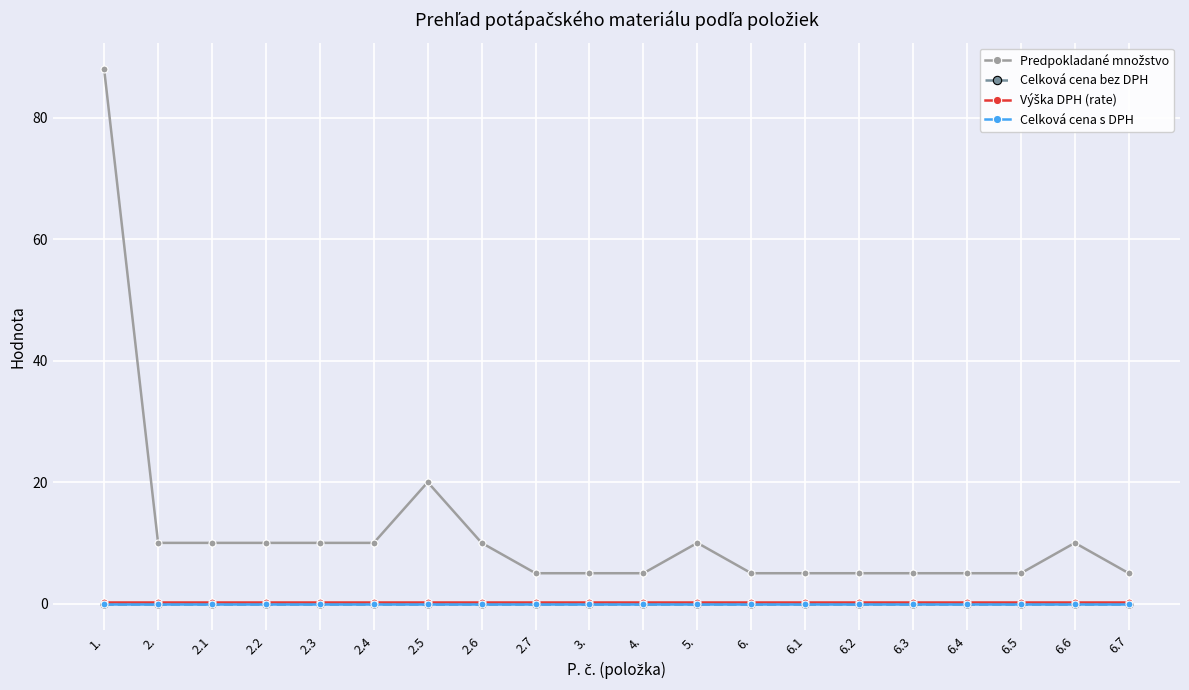

Is this an area chart (filled region under the line)?

No